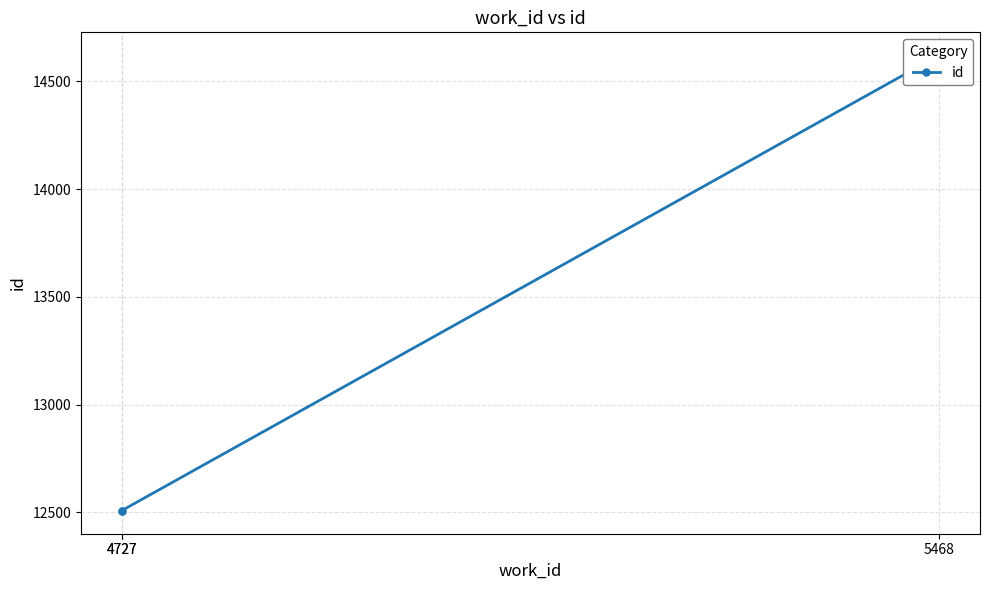

How many values are below 12509?

1